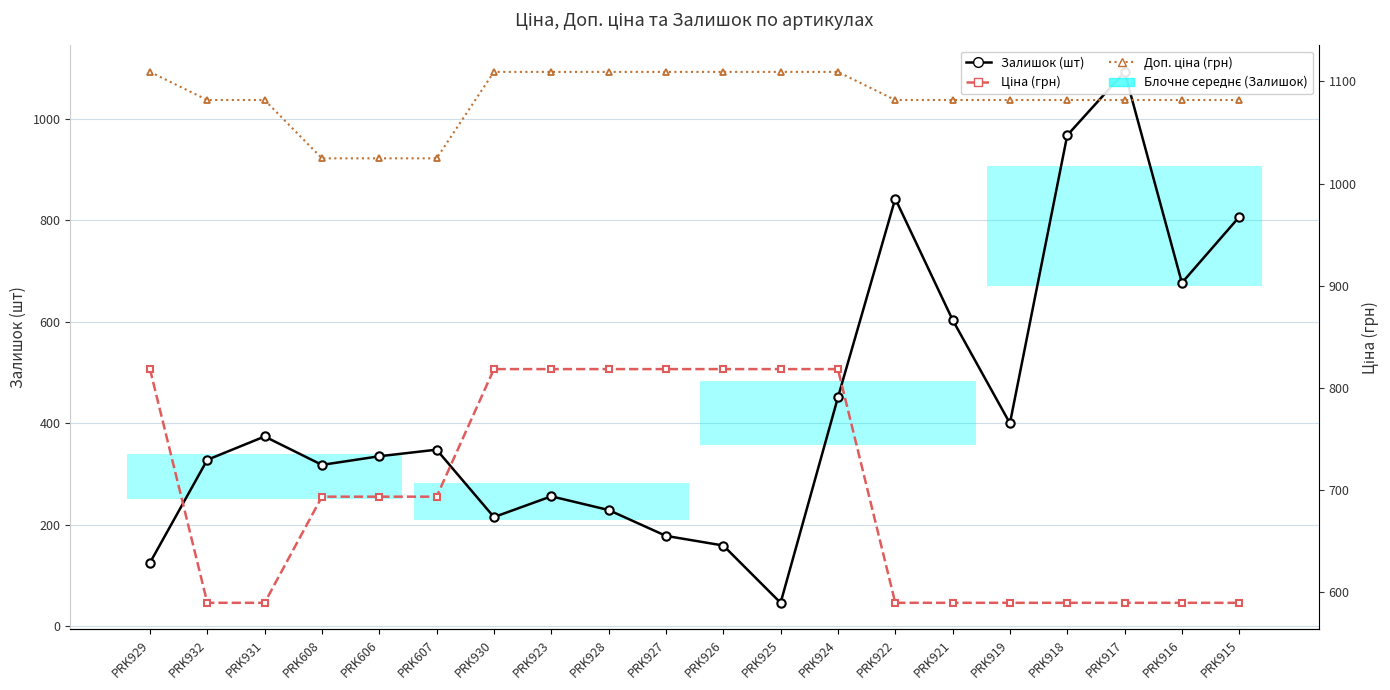

What is the total value across all series at PRK927?

2105.7